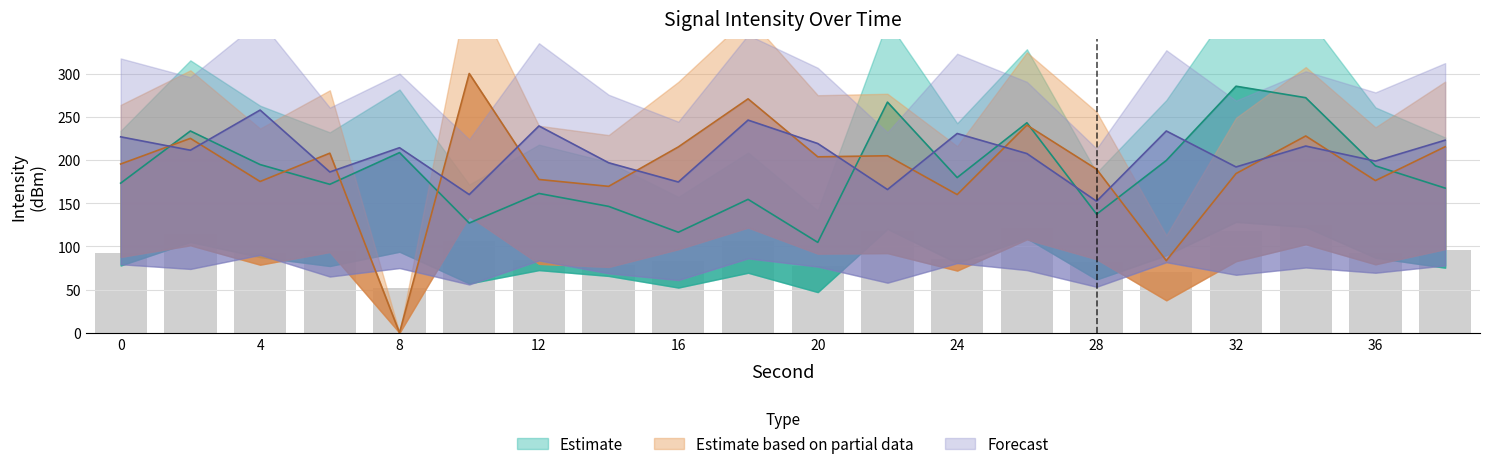

The Estimate series shows 208.2 at 28. True or false?

False